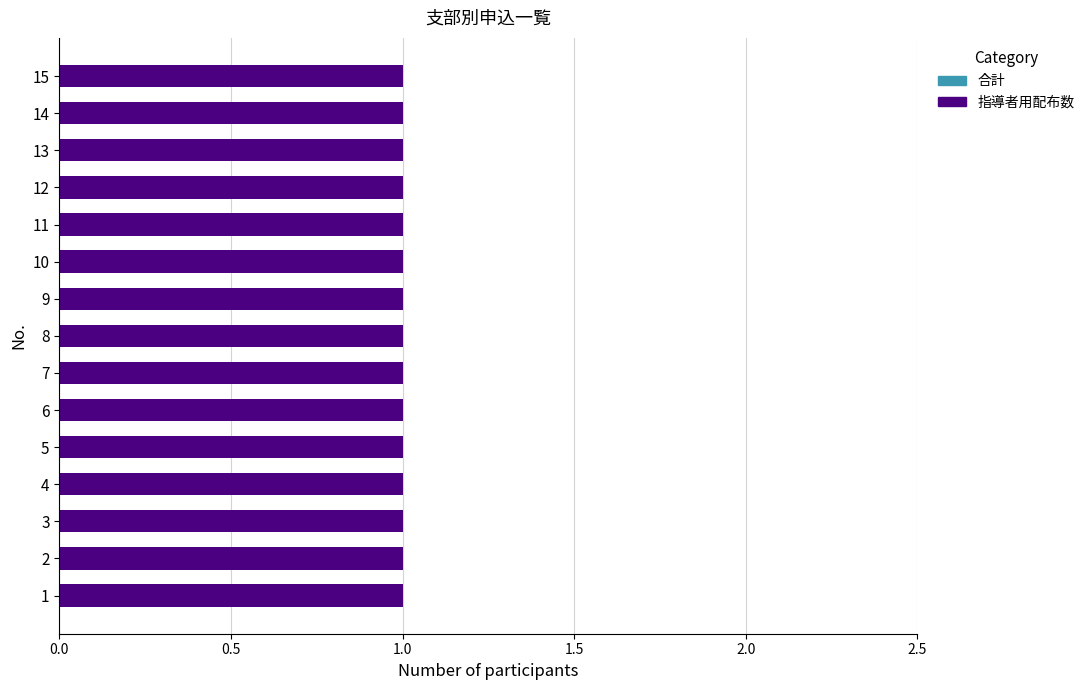

Reading right to left, transcribe all the data shown in this chart.

合計: 0	0	0	0	0	0	0	0	0	0	0	0	0	0	0
指導者用配布数: 1	1	1	1	1	1	1	1	1	1	1	1	1	1	1